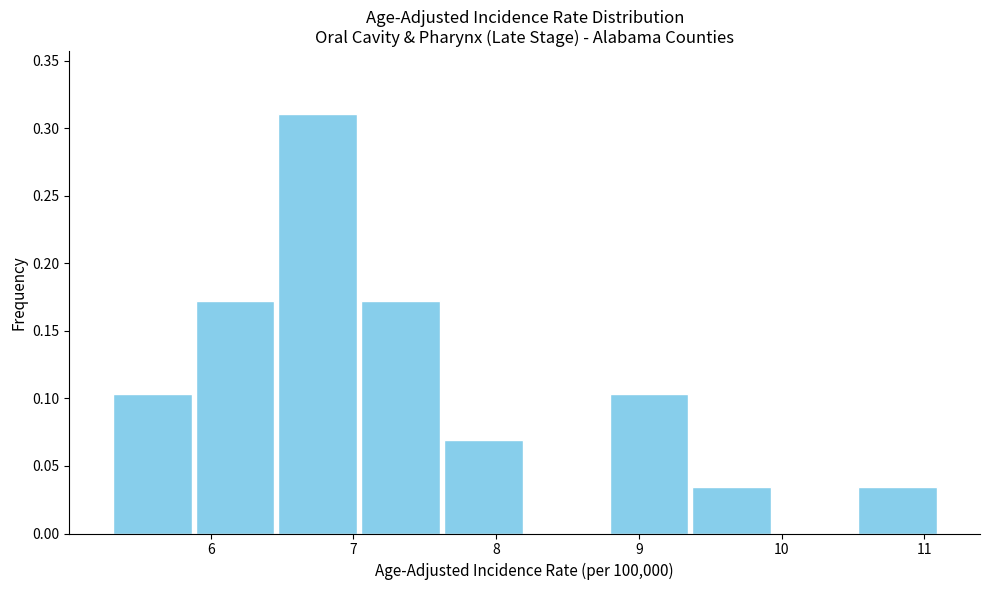

Reading left to right, transcribe this chart: for each bar, give the range it covers on the x-axis and its height. Neither the bar edges nor the heights are printed on the chart, so give them approximately, as read against the axes.

5.30 to 5.88: 0.105
5.88 to 6.46: 0.170
6.46 to 7.04: 0.310
7.04 to 7.62: 0.170
7.62 to 8.20: 0.070
8.20 to 8.78: 0
8.78 to 9.36: 0.105
9.36 to 9.94: 0.035
9.94 to 10.52: 0
10.52 to 11.10: 0.035